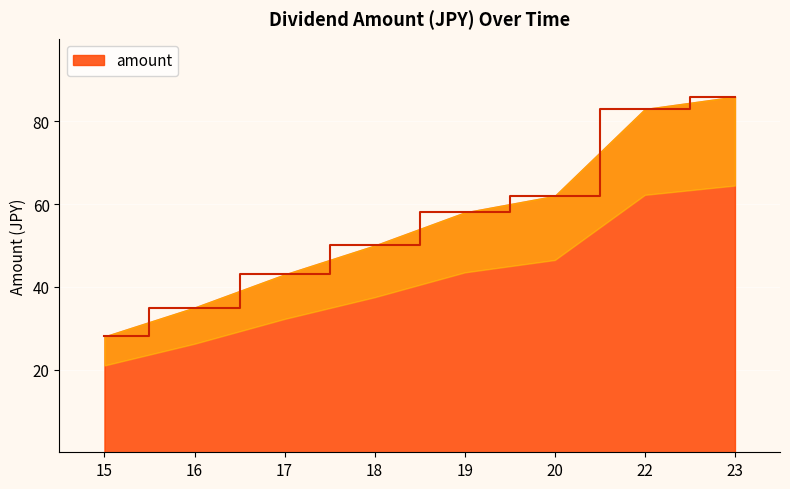

How many data points are less than 58?

4